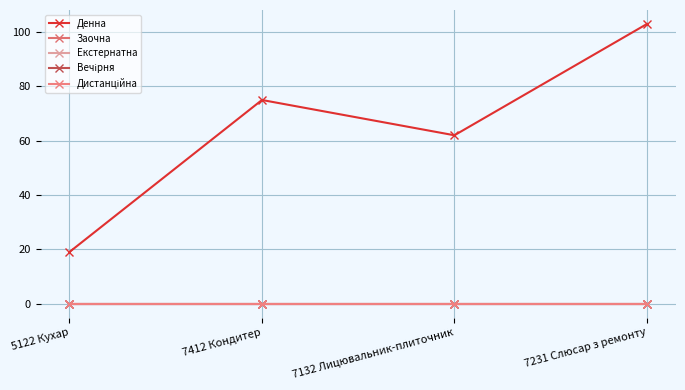

True or false: Дистанційна and Вечірня intersect in this chart.

False